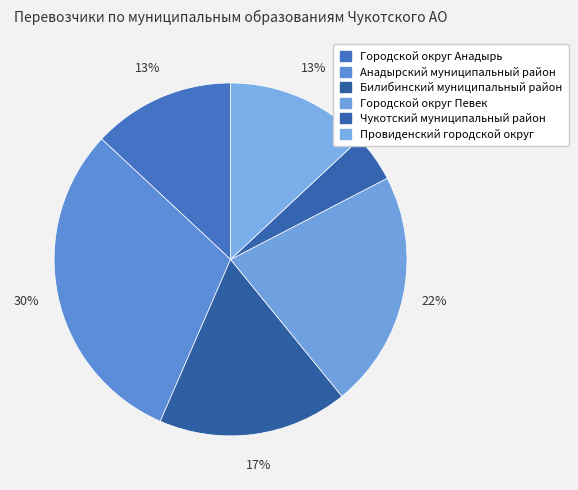

How many segments does this pie chart have?

6